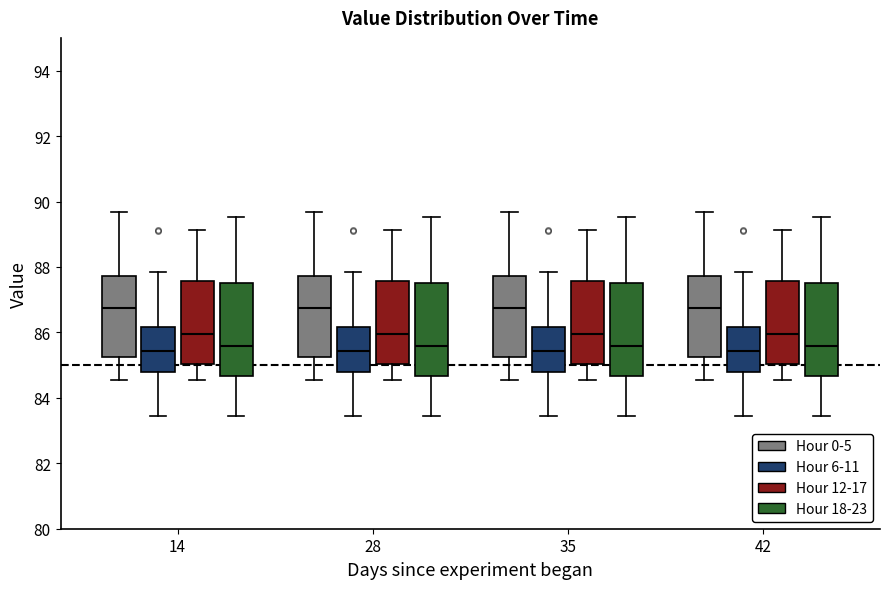

Where does the lower whisker of the box for 28 (Hour 18-23) end on the y-axis? The values are not printed on the chart, so give them approximately, as read against the axis.

83.4